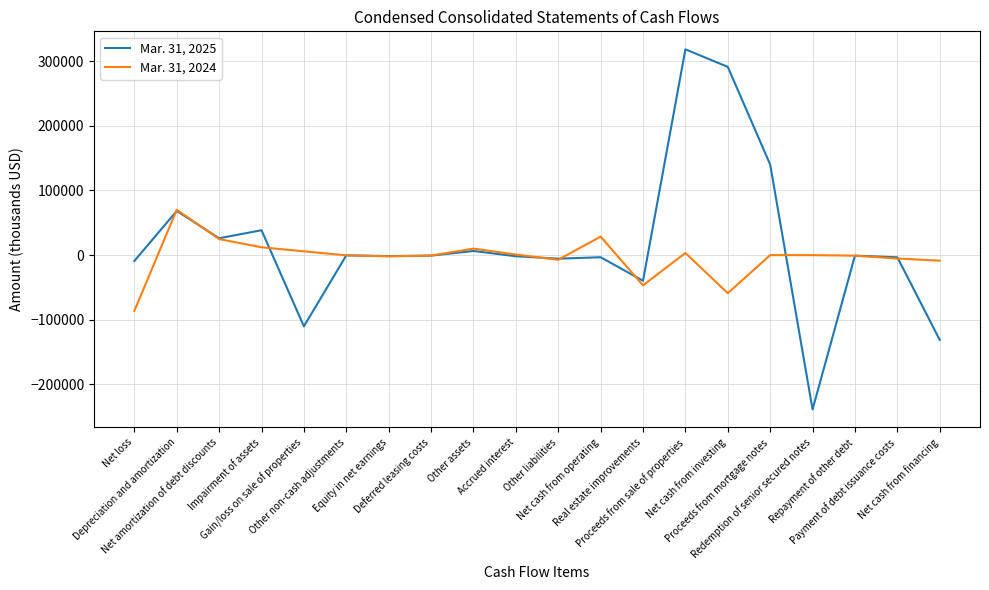

Which series has the largest range (max minus min)?

Mar. 31, 2025